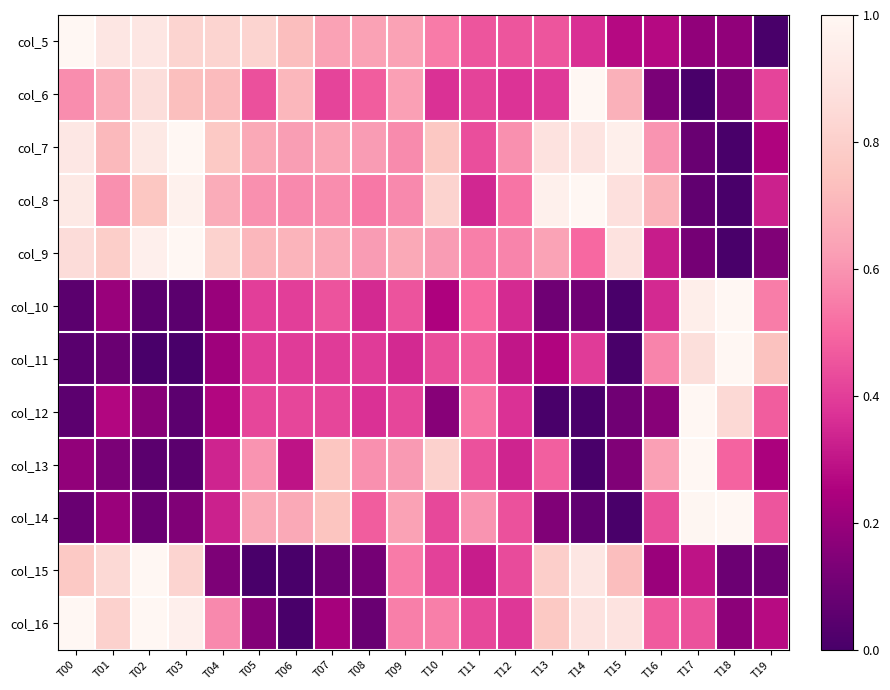

Reading left to right, list all the values displayed in this chart.

col_5: T00=1.0	T01=0.9	T02=0.9	T03=0.8	T04=0.8	T05=0.8	T06=0.7	T07=0.6	T08=0.6	T09=0.6	T10=0.5	T11=0.5	T12=0.5	T13=0.5	T14=0.4	T15=0.3	T16=0.3	T17=0.2	T18=0.2	T19=0.0
col_6: T00=0.6	T01=0.7	T02=0.9	T03=0.7	T04=0.7	T05=0.4	T06=0.7	T07=0.4	T08=0.5	T09=0.6	T10=0.4	T11=0.4	T12=0.4	T13=0.4	T14=1.0	T15=0.7	T16=0.1	T17=0.0	T18=0.1	T19=0.4
col_7: T00=0.9	T01=0.7	T02=0.9	T03=1.0	T04=0.8	T05=0.7	T06=0.6	T07=0.6	T08=0.6	T09=0.6	T10=0.8	T11=0.4	T12=0.6	T13=0.9	T14=0.9	T15=1.0	T16=0.6	T17=0.1	T18=0.0	T19=0.3
col_8: T00=0.9	T01=0.6	T02=0.8	T03=1.0	T04=0.7	T05=0.6	T06=0.6	T07=0.6	T08=0.5	T09=0.6	T10=0.8	T11=0.3	T12=0.5	T13=1.0	T14=1.0	T15=0.9	T16=0.7	T17=0.1	T18=0.0	T19=0.3
col_9: T00=0.9	T01=0.8	T02=1.0	T03=1.0	T04=0.8	T05=0.7	T06=0.7	T07=0.7	T08=0.6	T09=0.7	T10=0.6	T11=0.6	T12=0.6	T13=0.6	T14=0.5	T15=0.9	T16=0.3	T17=0.1	T18=0.0	T19=0.1
col_10: T00=0.1	T01=0.2	T02=0.1	T03=0.1	T04=0.2	T05=0.4	T06=0.4	T07=0.5	T08=0.3	T09=0.5	T10=0.2	T11=0.5	T12=0.3	T13=0.1	T14=0.1	T15=0.0	T16=0.3	T17=0.9	T18=1.0	T19=0.6
col_11: T00=0.0	T01=0.1	T02=0.0	T03=0.0	T04=0.2	T05=0.4	T06=0.4	T07=0.4	T08=0.4	T09=0.3	T10=0.4	T11=0.5	T12=0.3	T13=0.3	T14=0.4	T15=0.0	T16=0.6	T17=0.9	T18=1.0	T19=0.7
col_12: T00=0.1	T01=0.3	T02=0.2	T03=0.1	T04=0.3	T05=0.4	T06=0.4	T07=0.4	T08=0.4	T09=0.4	T10=0.2	T11=0.5	T12=0.4	T13=0.0	T14=0.0	T15=0.1	T16=0.2	T17=1.0	T18=0.8	T19=0.5
col_13: T00=0.2	T01=0.1	T02=0.1	T03=0.1	T04=0.3	T05=0.6	T06=0.3	T07=0.8	T08=0.6	T09=0.6	T10=0.8	T11=0.4	T12=0.3	T13=0.5	T14=0.0	T15=0.1	T16=0.6	T17=1.0	T18=0.5	T19=0.2
col_14: T00=0.1	T01=0.2	T02=0.1	T03=0.1	T04=0.3	T05=0.7	T06=0.7	T07=0.8	T08=0.5	T09=0.6	T10=0.4	T11=0.6	T12=0.4	T13=0.1	T14=0.1	T15=0.0	T16=0.4	T17=1.0	T18=1.0	T19=0.5
col_15: T00=0.8	T01=0.8	T02=1.0	T03=0.8	T04=0.1	T05=0.0	T06=0.0	T07=0.1	T08=0.1	T09=0.5	T10=0.4	T11=0.3	T12=0.4	T13=0.8	T14=0.9	T15=0.7	T16=0.2	T17=0.3	T18=0.1	T19=0.1
col_16: T00=1.0	T01=0.8	T02=1.0	T03=1.0	T04=0.6	T05=0.1	T06=0.0	T07=0.2	T08=0.1	T09=0.6	T10=0.6	T11=0.4	T12=0.4	T13=0.8	T14=0.9	T15=0.9	T16=0.5	T17=0.4	T18=0.2	T19=0.3